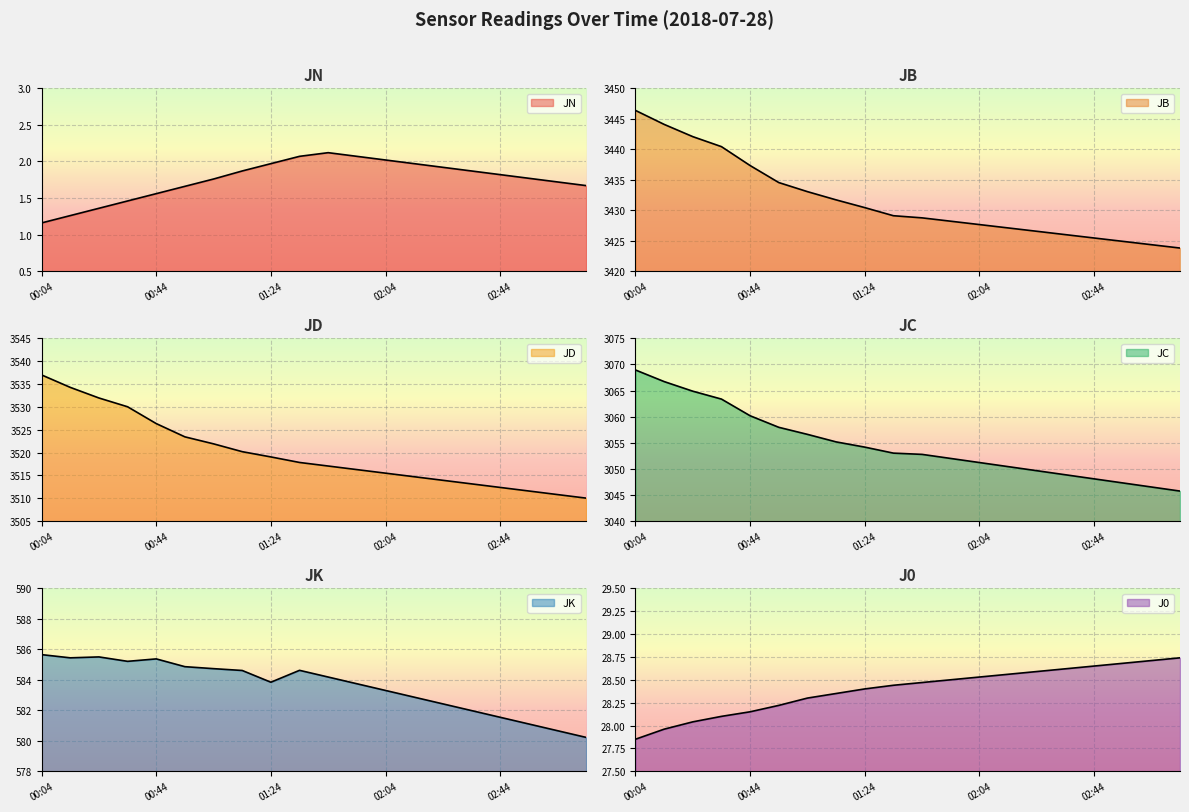

Is it true that JN equals 1.3 at 02:14?

False